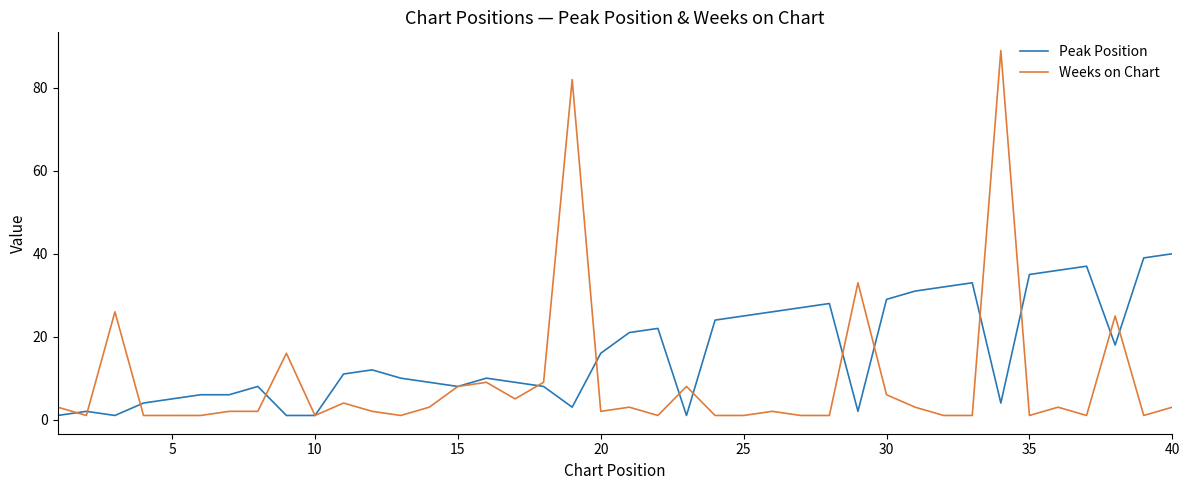

Does the chart display data point markers on the line(s)?

No